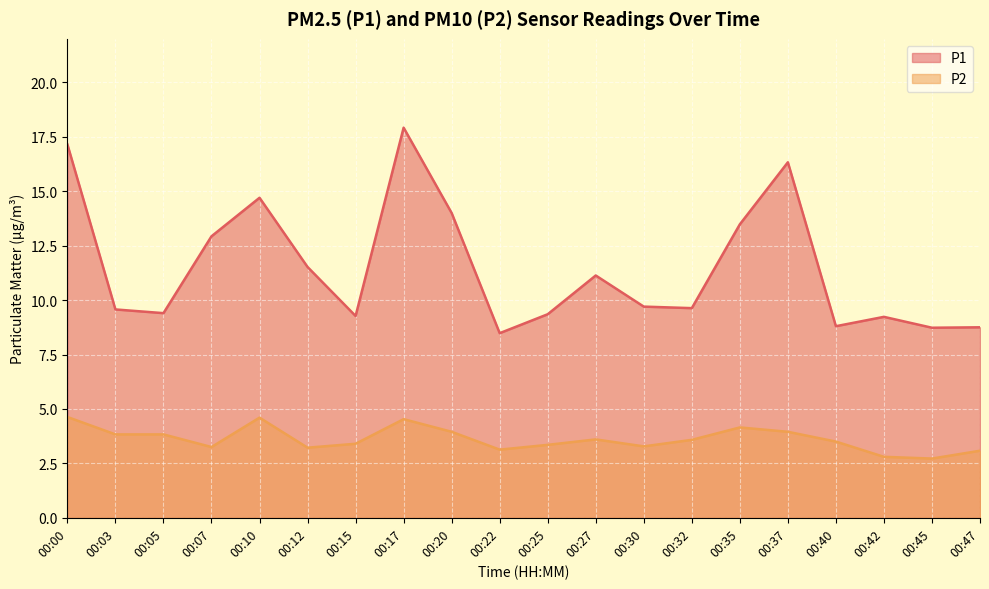

What is the sum of all P2 values?

72.4